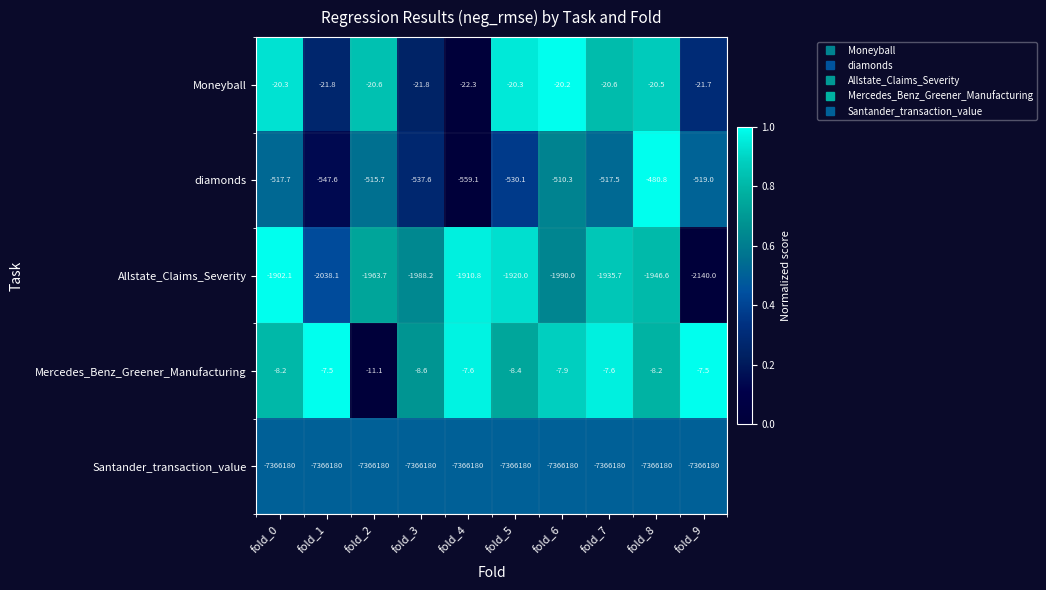

How many series are shown in this chart?

5